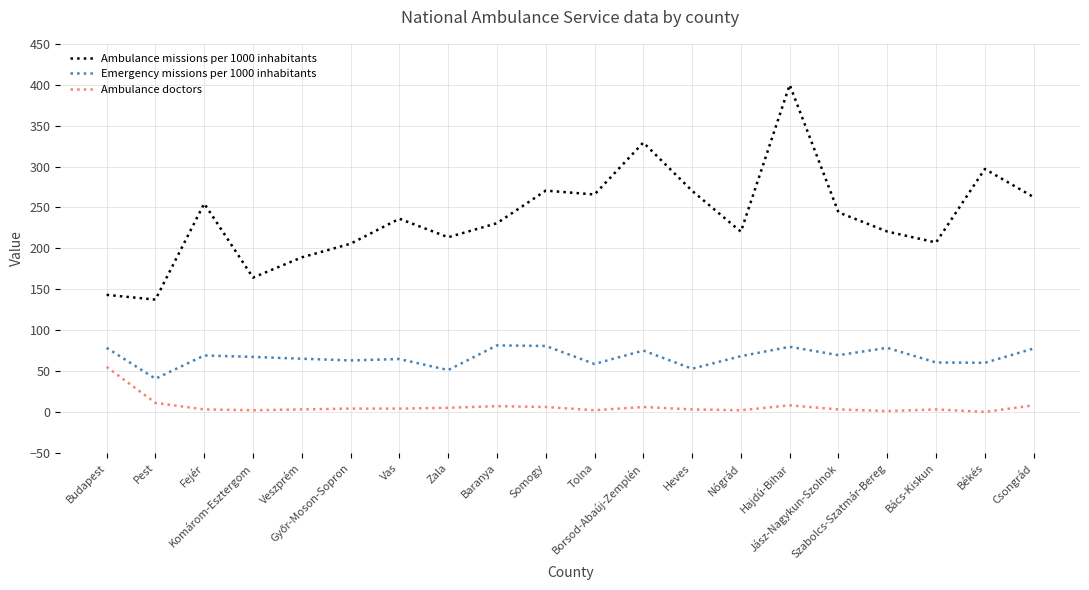

True or false: Ambulance missions per 1000 inhabitants and Emergency missions per 1000 inhabitants intersect in this chart.

False